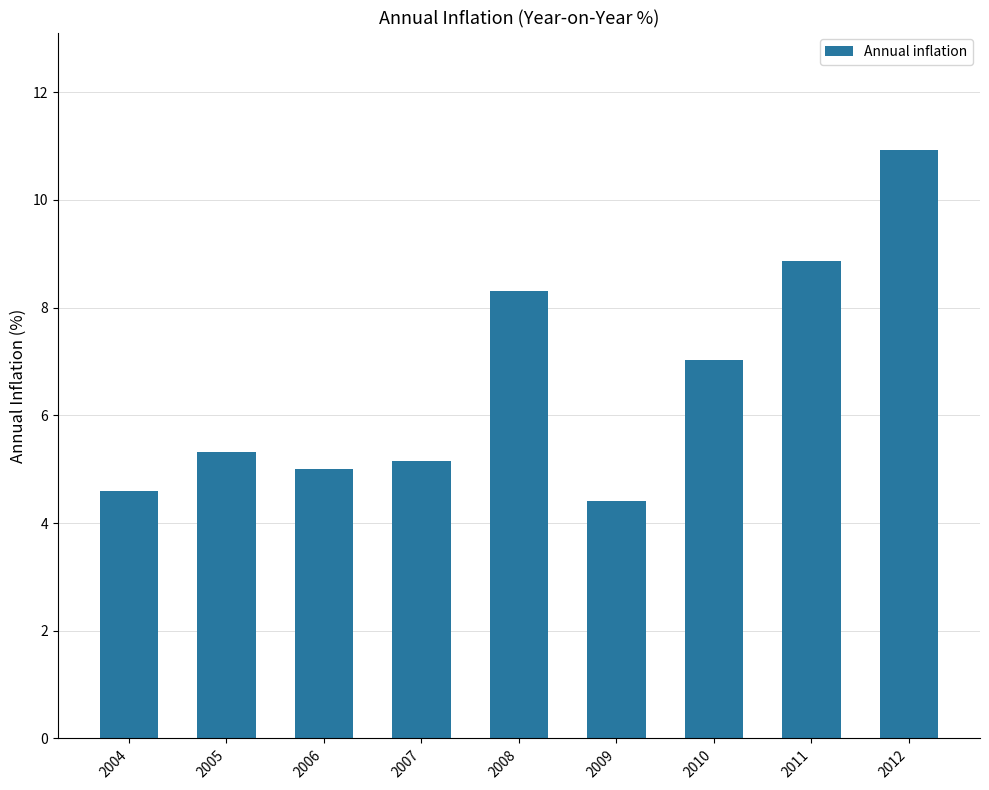

What is the sum of all values?

59.6